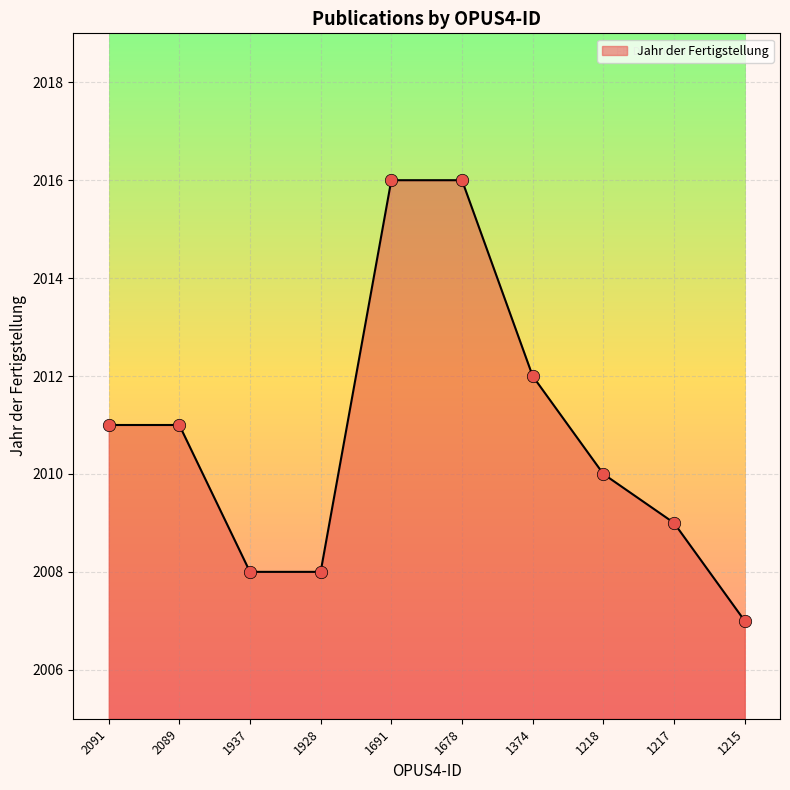

Between 1217 and 1218, which is larger?

1218